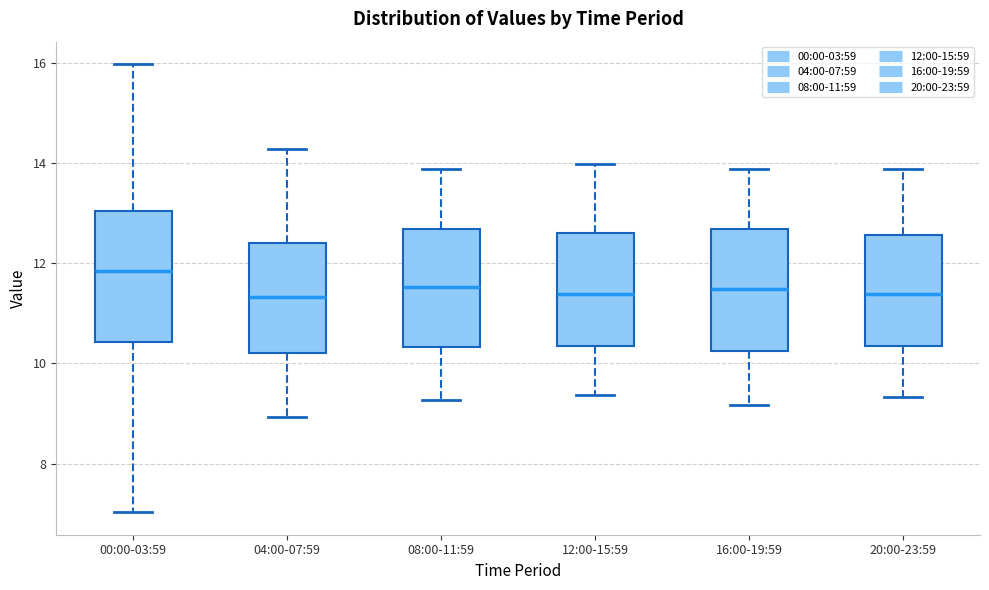

Reading left to right, transcribe this box plot: for each box, give where its median line is, the range the box spans, and where its two whiskers end, as read against the y-axis. The values are not printed on the chart, so give them approximately, as read against the axis.

00:00-03:59: median 11.8, box 10.4 to 13.0, whiskers 7.0 to 16.0
04:00-07:59: median 11.4, box 10.2 to 12.4, whiskers 9.0 to 14.2
08:00-11:59: median 11.6, box 10.4 to 12.6, whiskers 9.2 to 13.8
12:00-15:59: median 11.4, box 10.4 to 12.6, whiskers 9.4 to 14.0
16:00-19:59: median 11.4, box 10.2 to 12.6, whiskers 9.2 to 13.8
20:00-23:59: median 11.4, box 10.4 to 12.6, whiskers 9.4 to 13.8